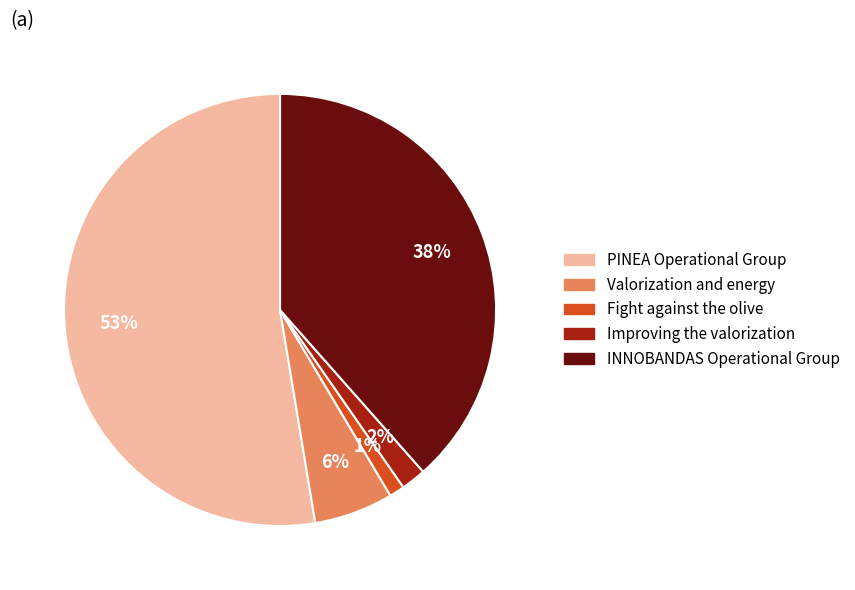

How many segments does this pie chart have?

5